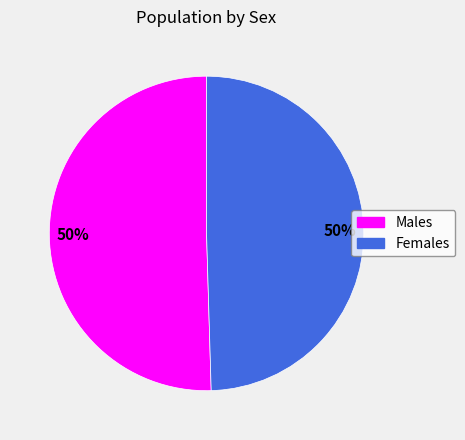

Count the number of slices in the pie.

2